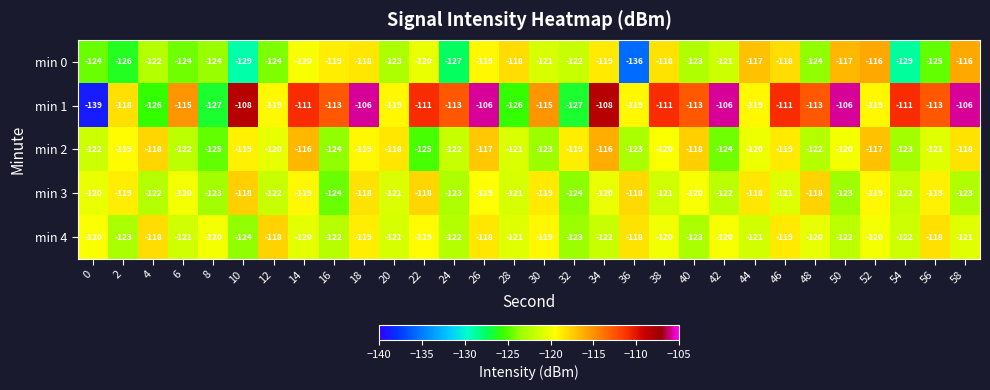

What is the minimum value shown in the chart?

-139